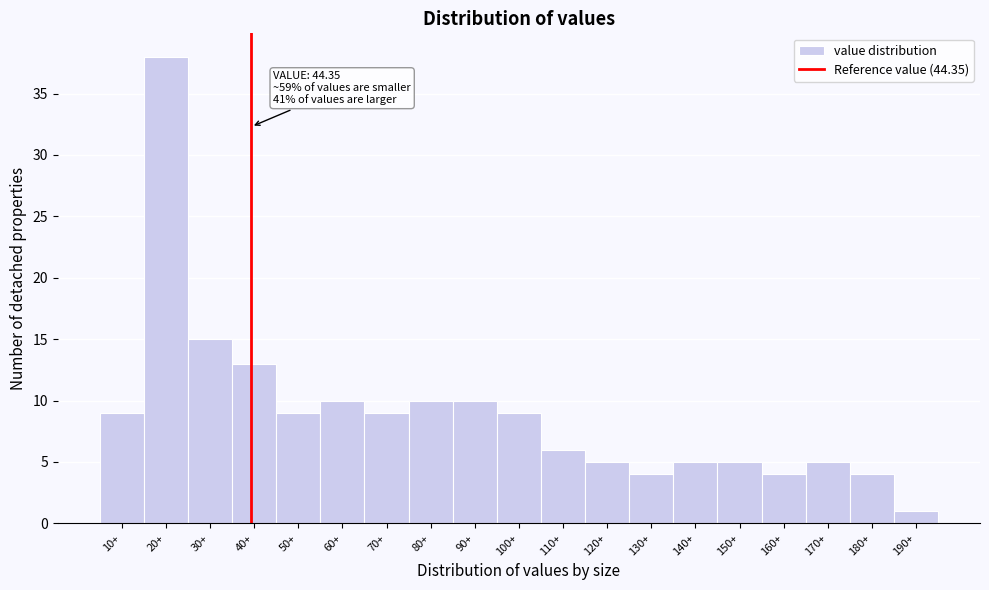

Reading left to right, what are all the values shown in this chart?

9	38	15	13	9	10	9	10	10	9	6	5	4	5	5	4	5	4	1